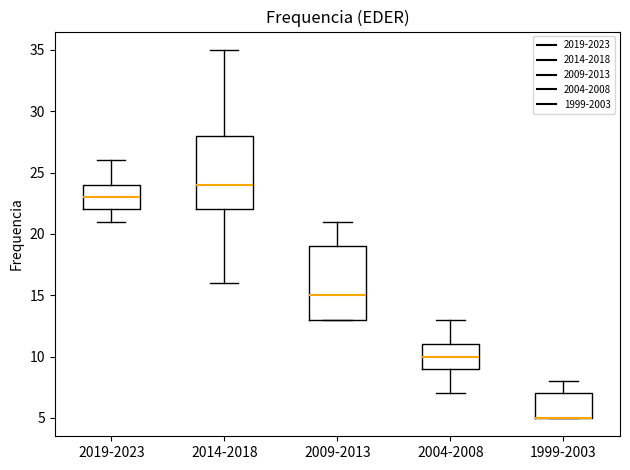

Reading left to right, transcribe this box plot: for each box, give where its median line is, the range the box spans, and where its two whiskers end, as read against the y-axis. The values are not printed on the chart, so give them approximately, as read against the axis.

2019-2023: median 23, box 22 to 24, whiskers 21 to 26
2014-2018: median 24, box 22 to 28, whiskers 16 to 35
2009-2013: median 15, box 13 to 19, whiskers 13 to 21
2004-2008: median 10, box 9 to 11, whiskers 7 to 13
1999-2003: median 5 (drawn on the box's lower edge), box 5 to 7, whiskers 5 to 8